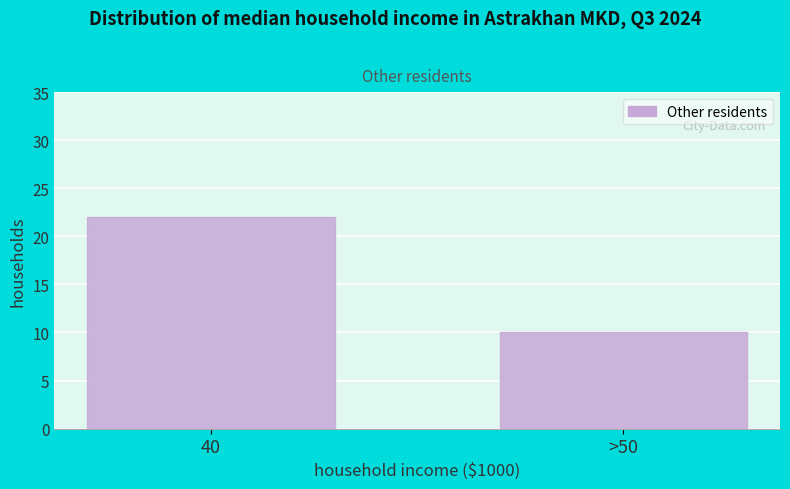

Reading right to left, what are all the values shown in this chart?

>50=10	40=22